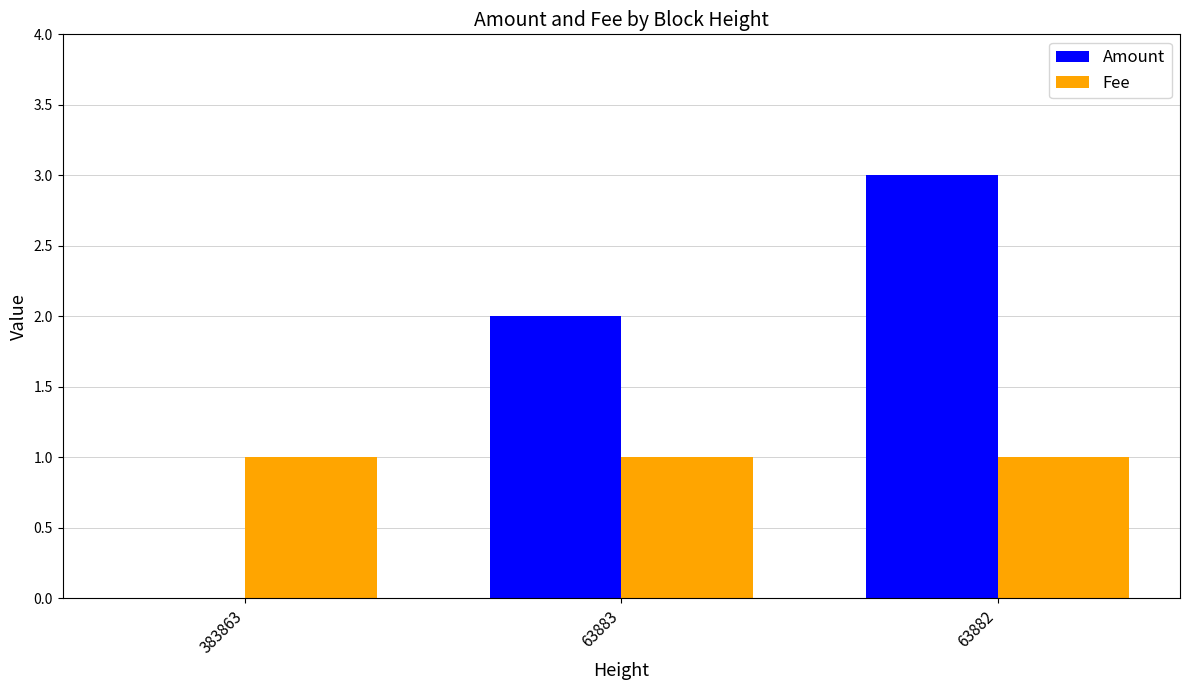

Which series changed the most between 383863 and 63882?

Amount